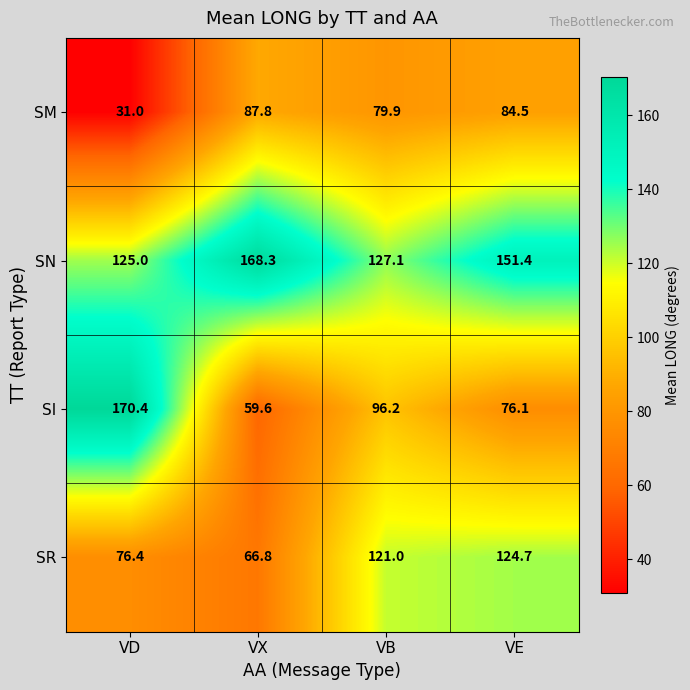

Which series has the largest range (max minus min)?

SI